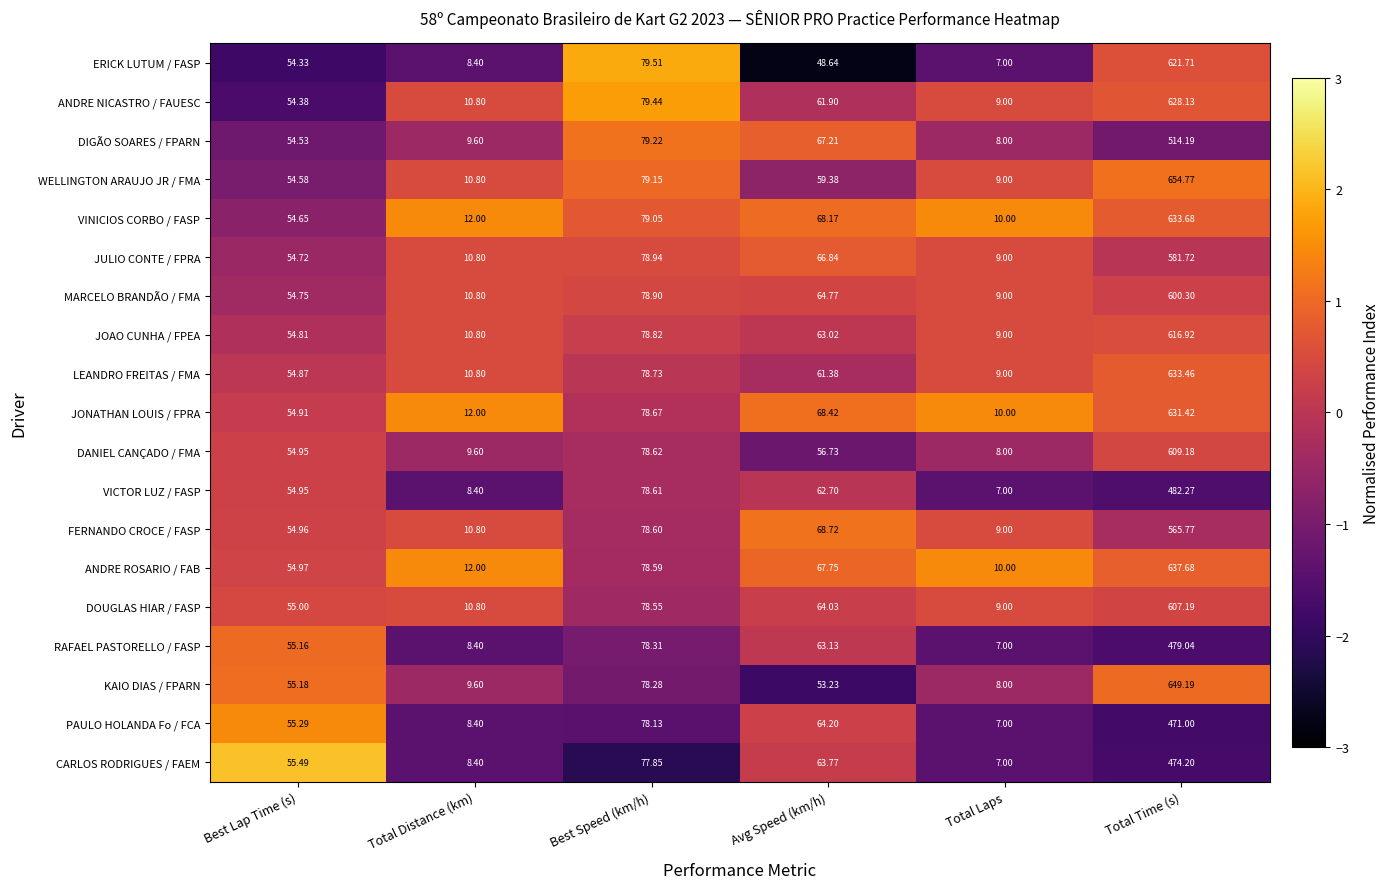

Is the value of JULIO CONTE / FPRA at Avg Speed (km/h) greater than the value of PAULO HOLANDA Fo / FCA at Total Distance (km)?

Yes